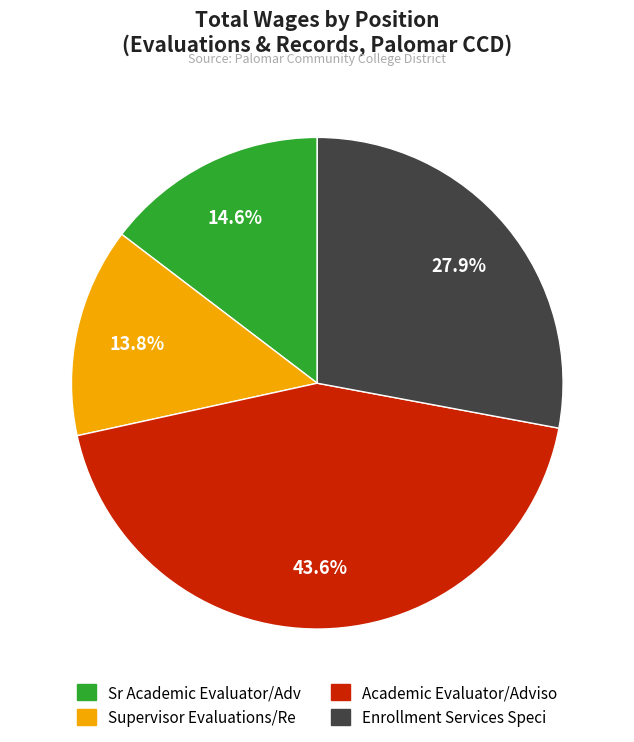

Is there a majority slice in this chart?

No